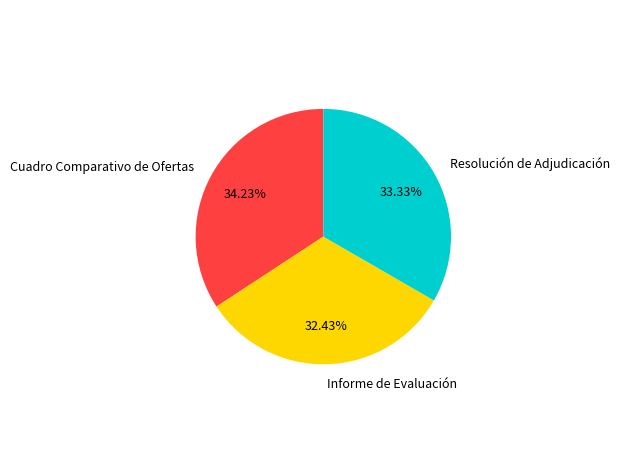

Which slice is the smallest?

Informe de Evaluación